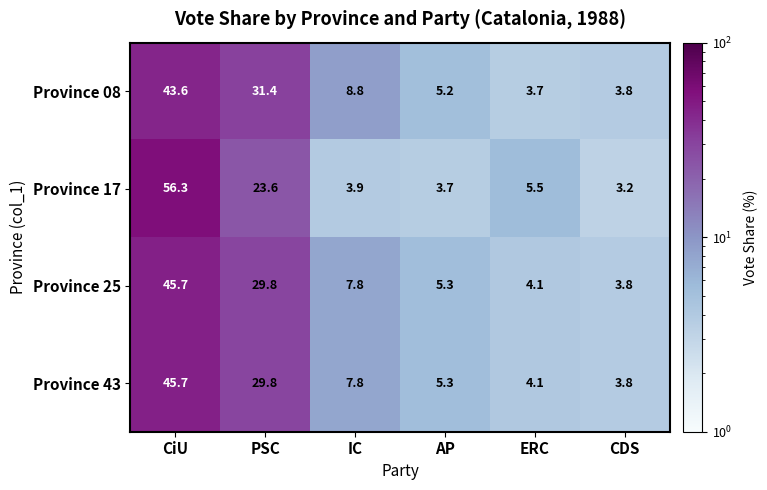

Is it true that Province 08 equals 31.4 at PSC?

True